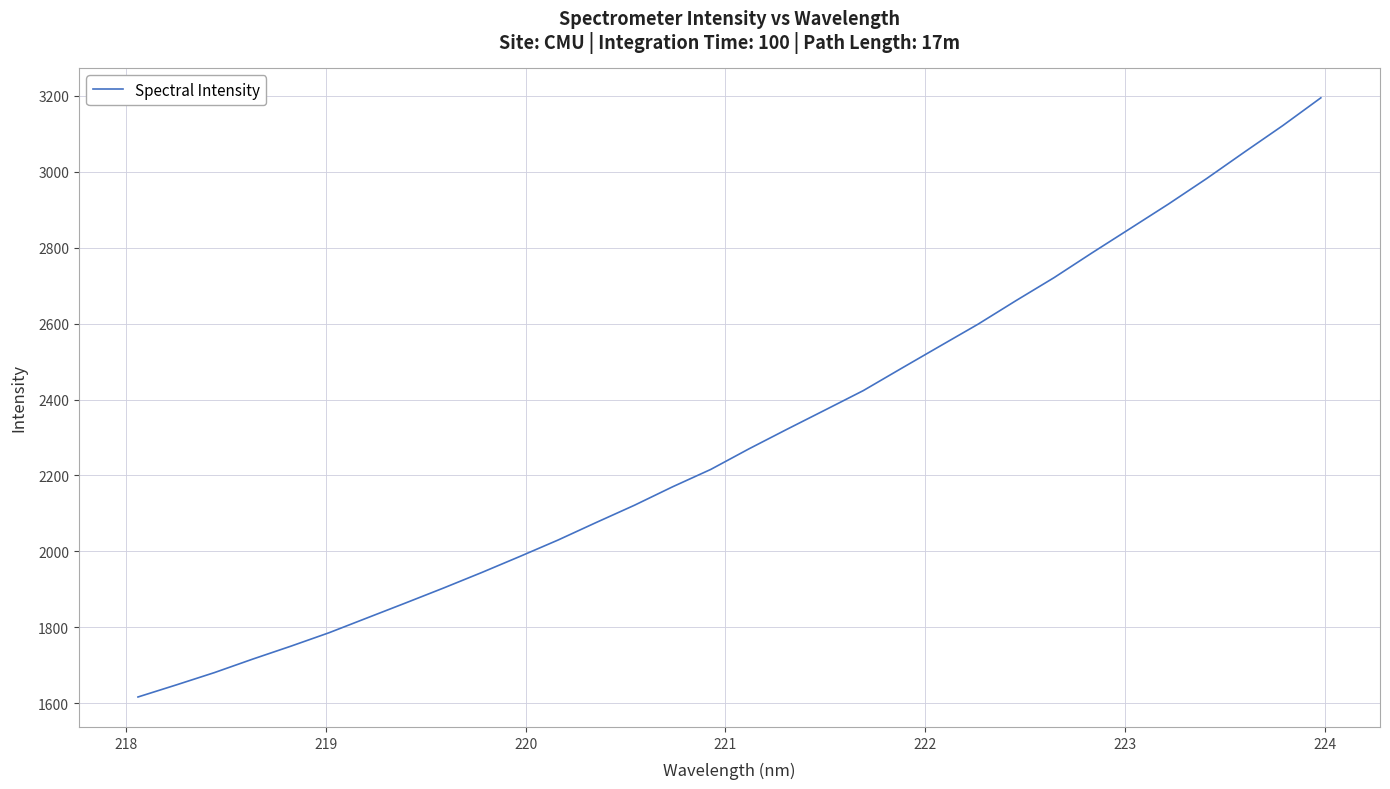

What is the smallest value displayed?

1616.5